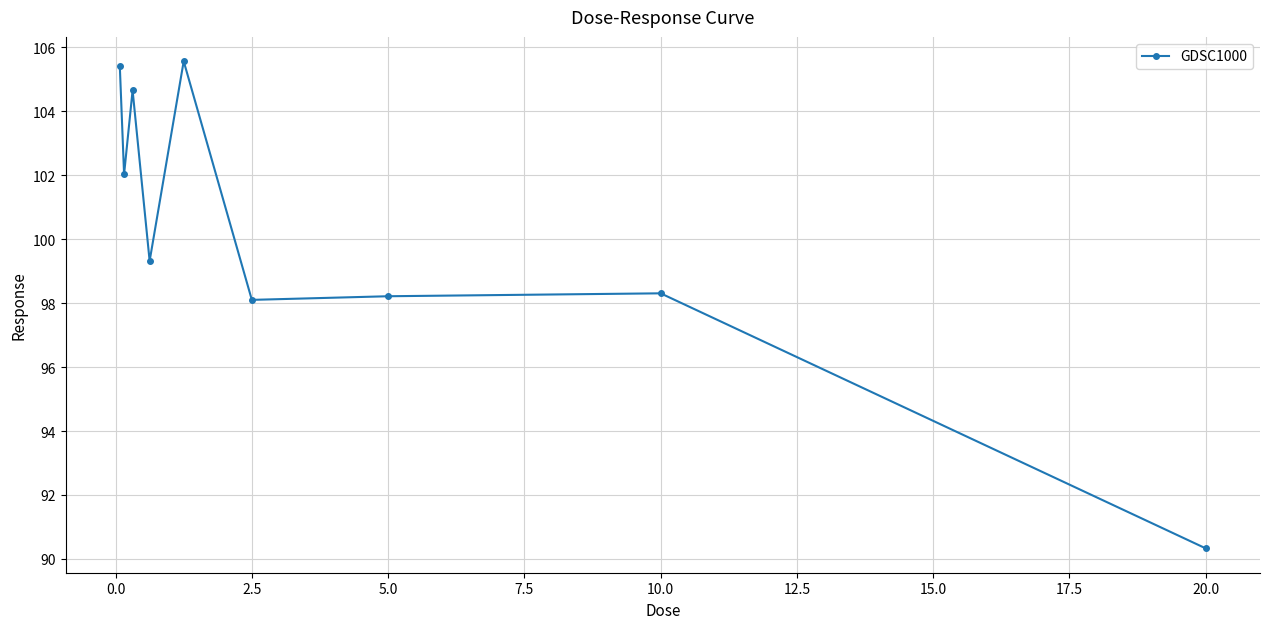

How many points are higher than both their immediate neighbors (excluding endpoints)?

3